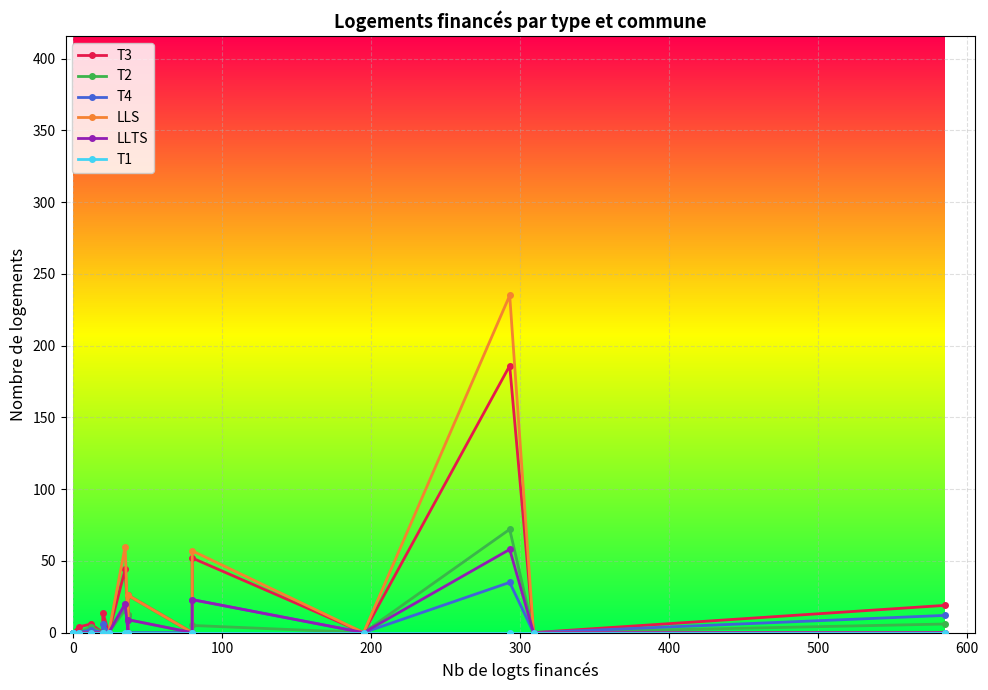

True or false: LLS and T3 intersect in this chart.

True